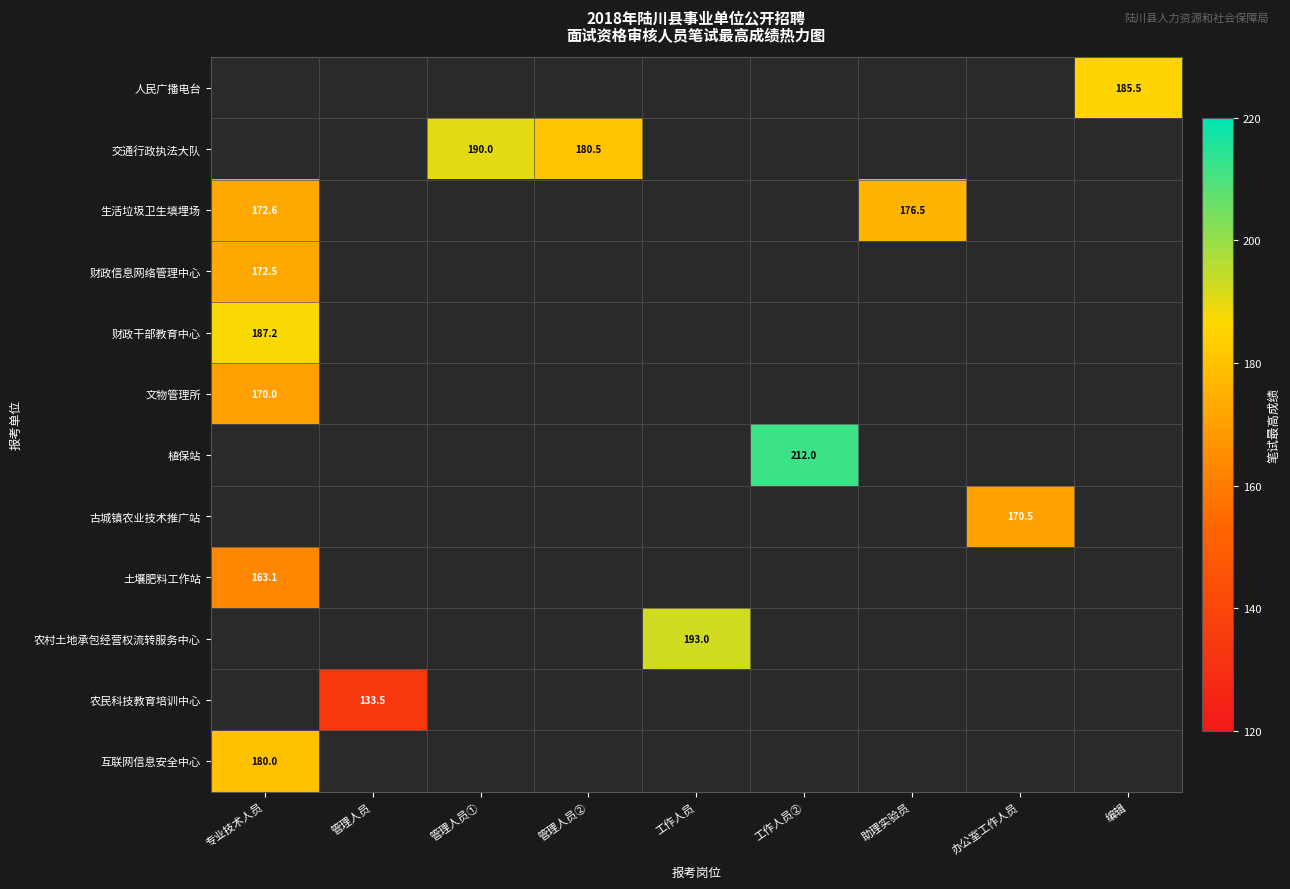

True or false: 财政信息网络管理中心 has a value of 172.5 at 专业技术人员.

True